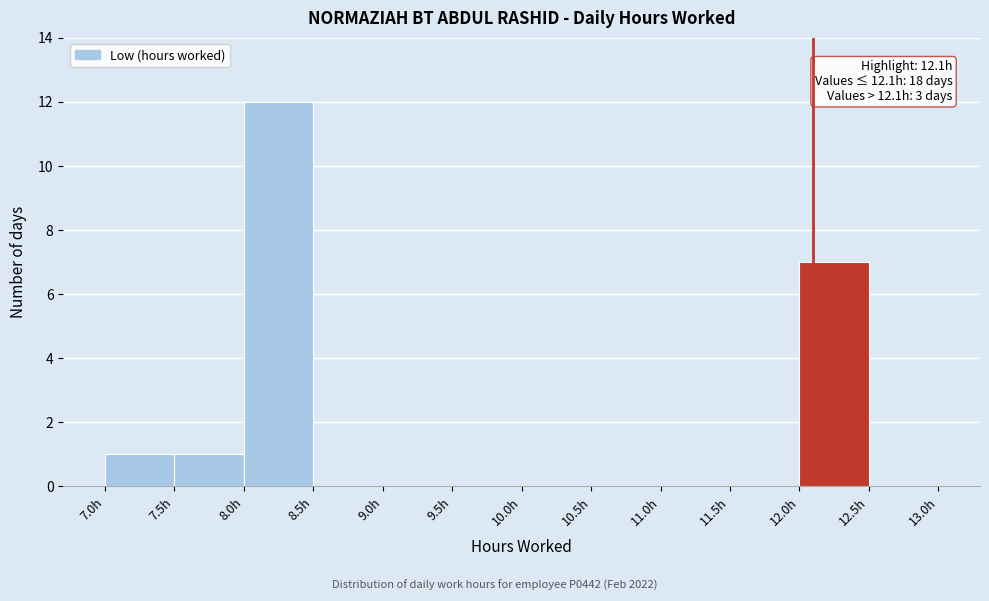

Which range on the x-axis has the tallest bar?

8.0 to 8.5